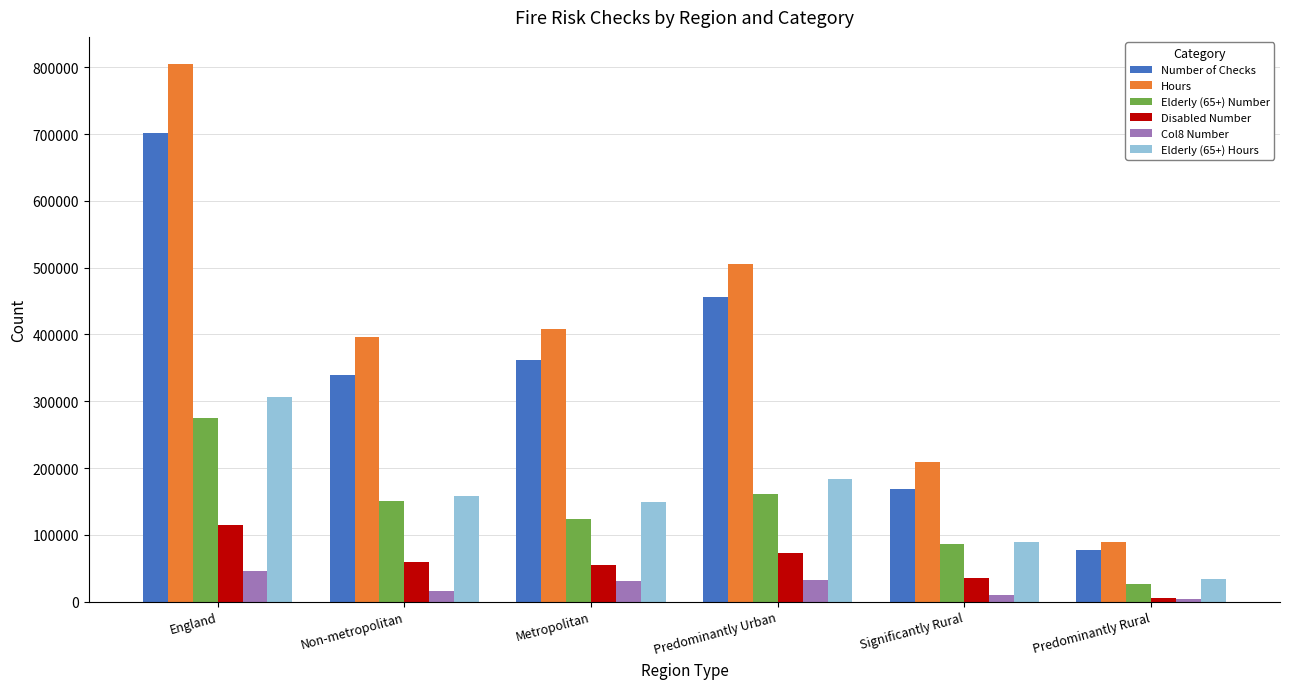

Which series changed the most between Significantly Rural and Predominantly Rural?

Hours